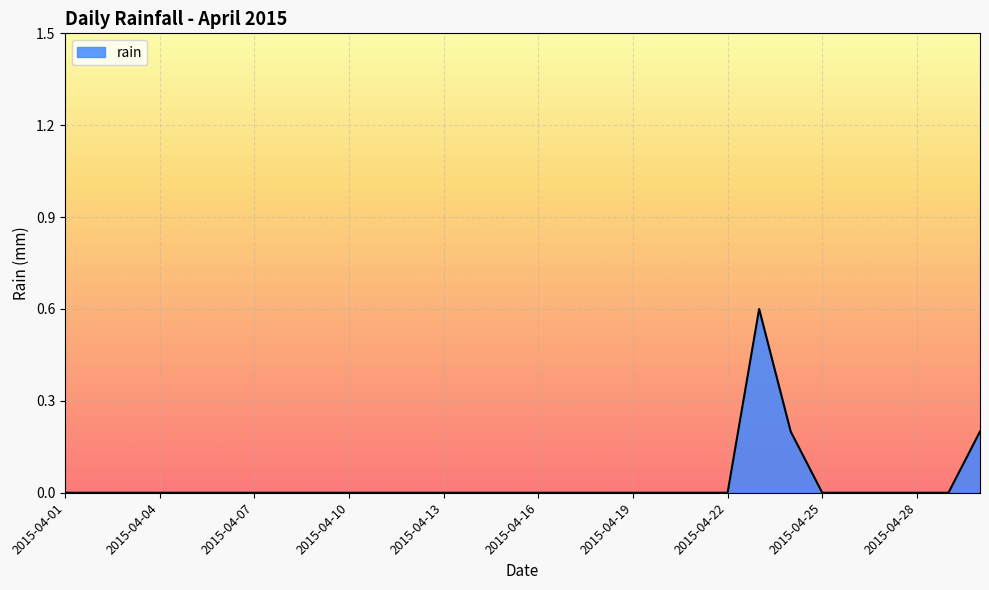

What is the greatest value displayed?

0.6